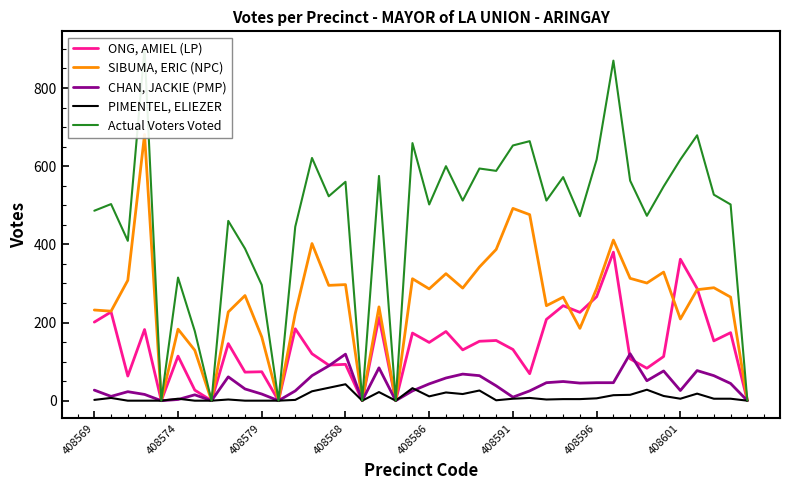

In CHAN, JACKIE (PMP), how many points are higher than both neighbors (excluding endpoints)?

10